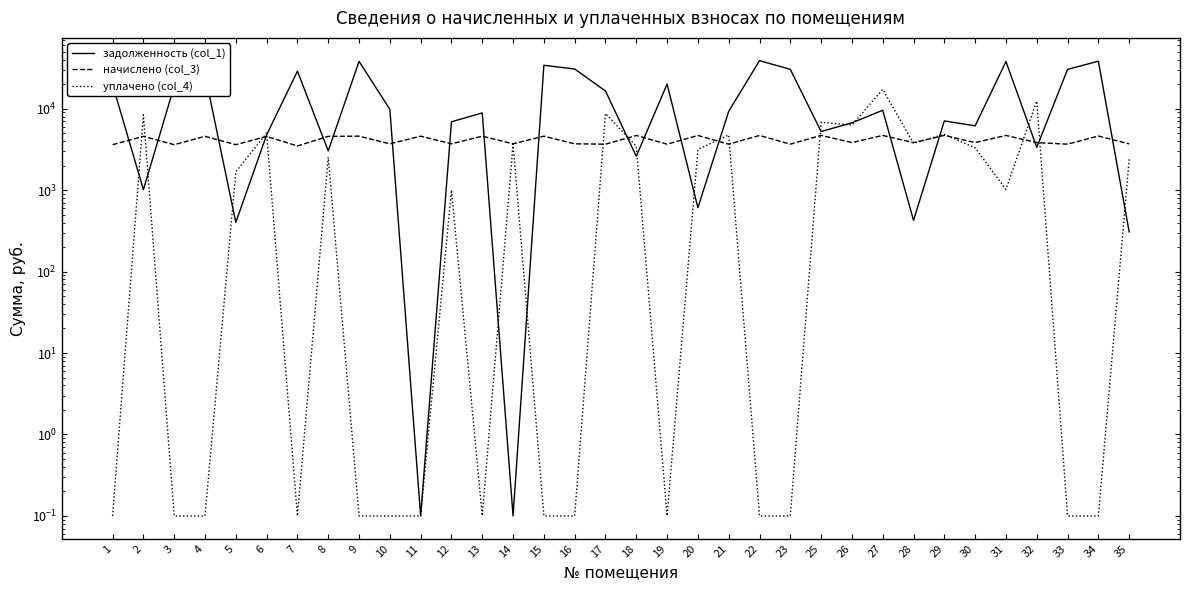

What is the value of the задолженность (col_1) point at the 28th from the left?

7072.2